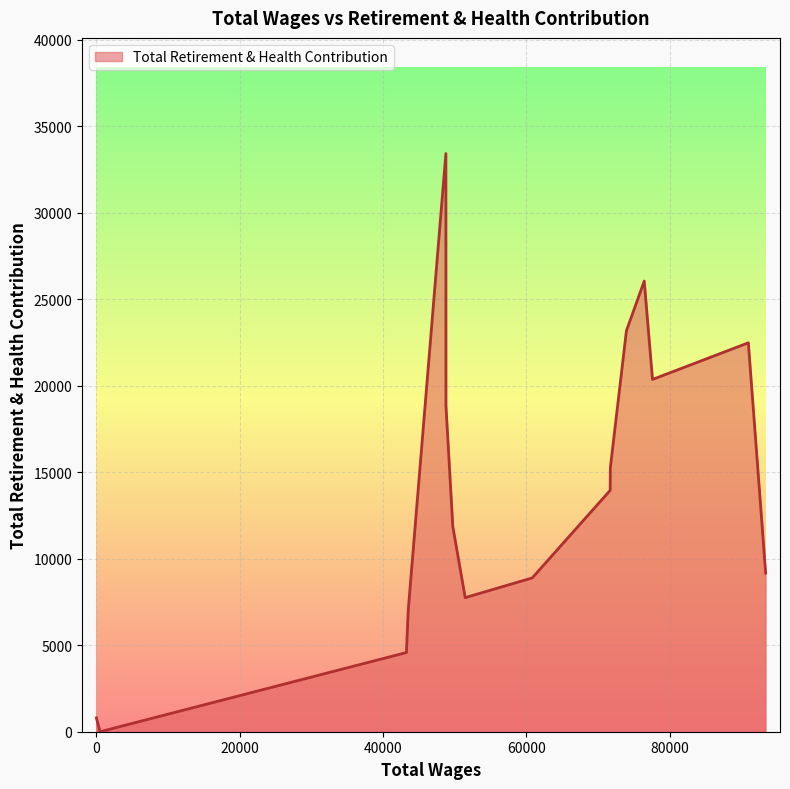

How many lines are shown in the chart?

1